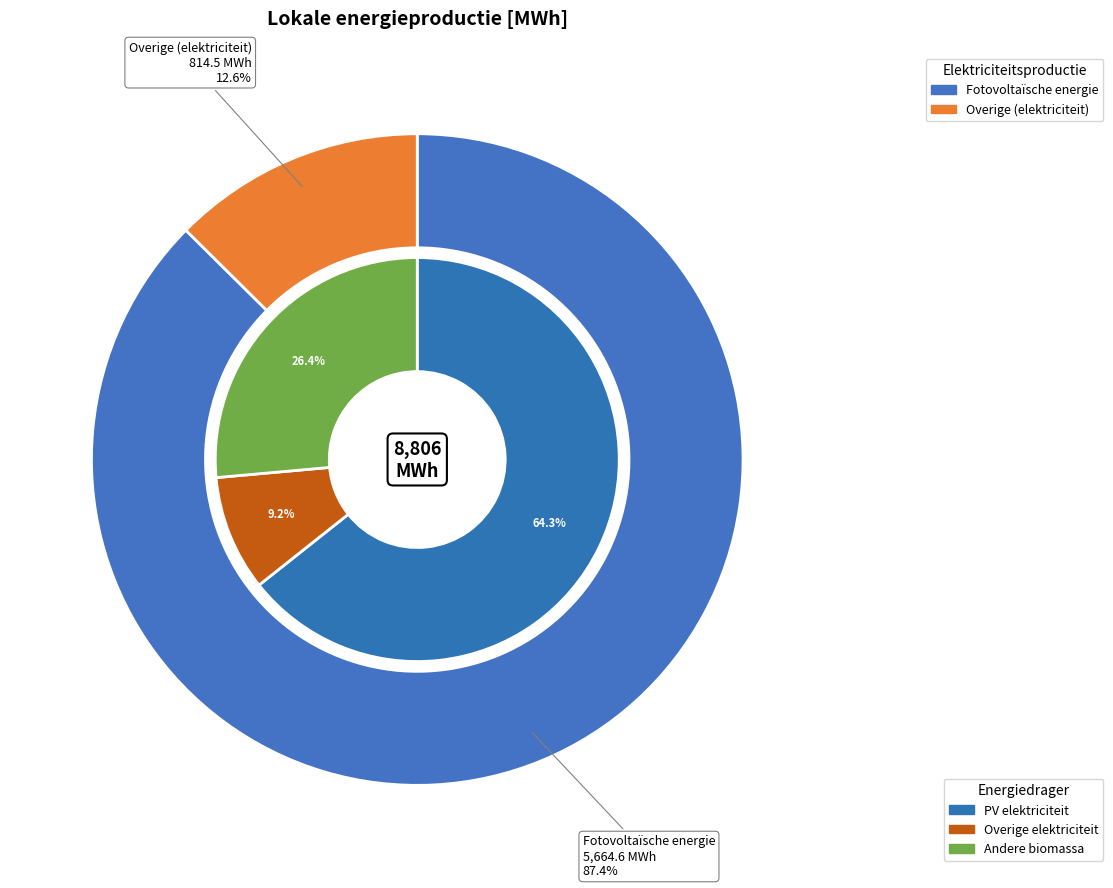

Is there a majority slice in this chart?

Yes